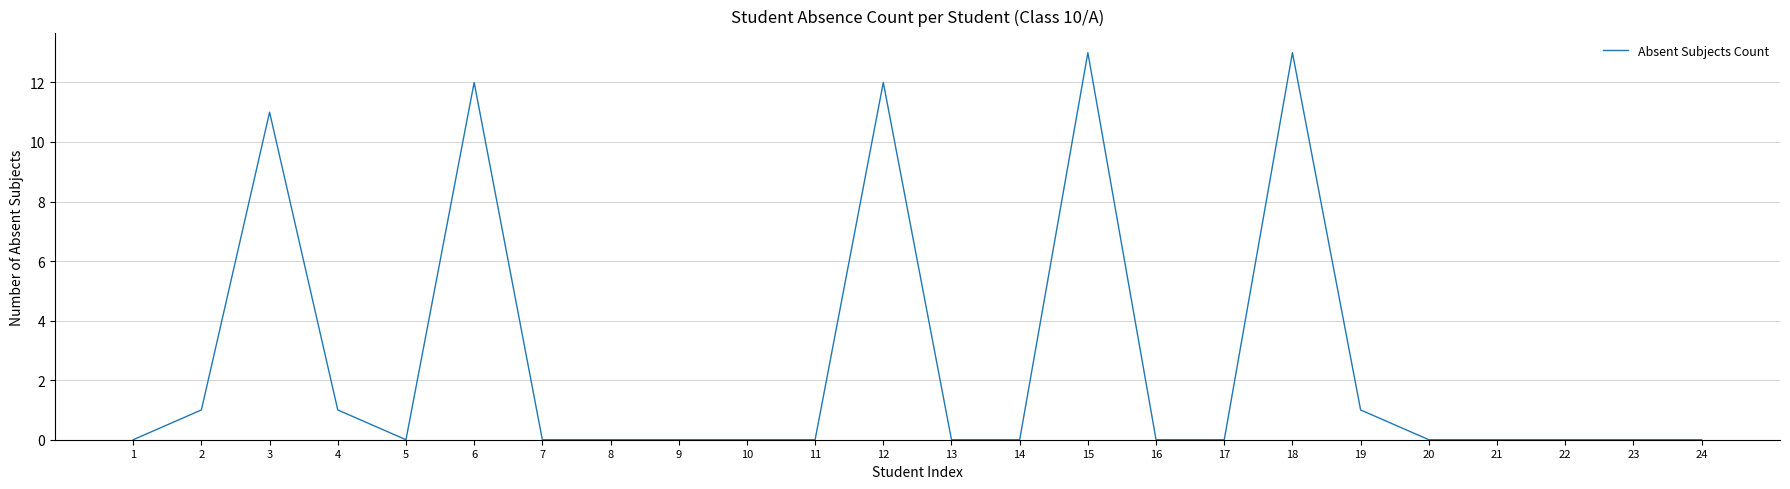

Does the chart display data point markers on the line(s)?

No